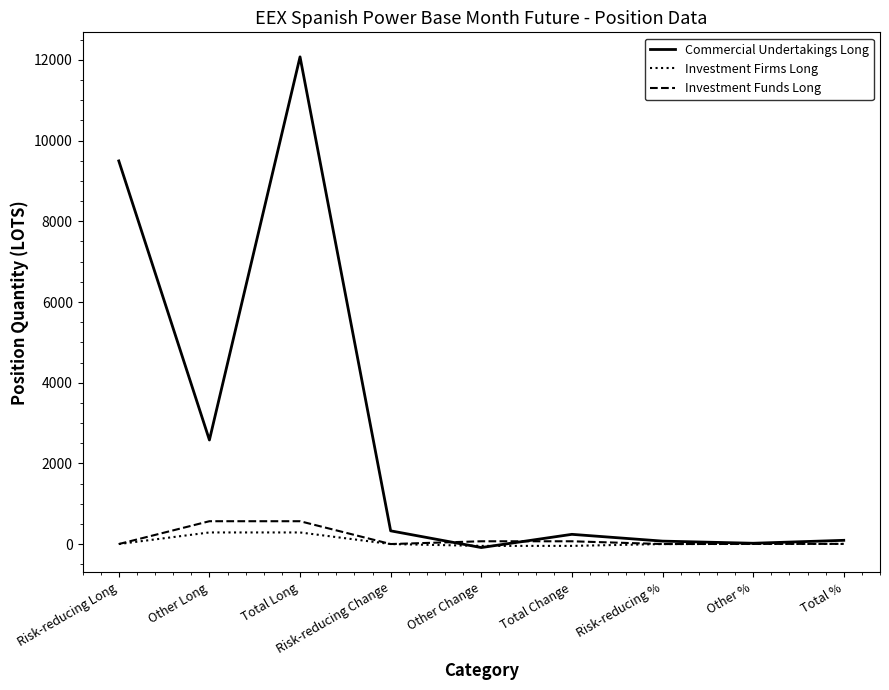

What is the difference between the maximum and second lowest values in the Commercial Undertakings Long series?

12056.7